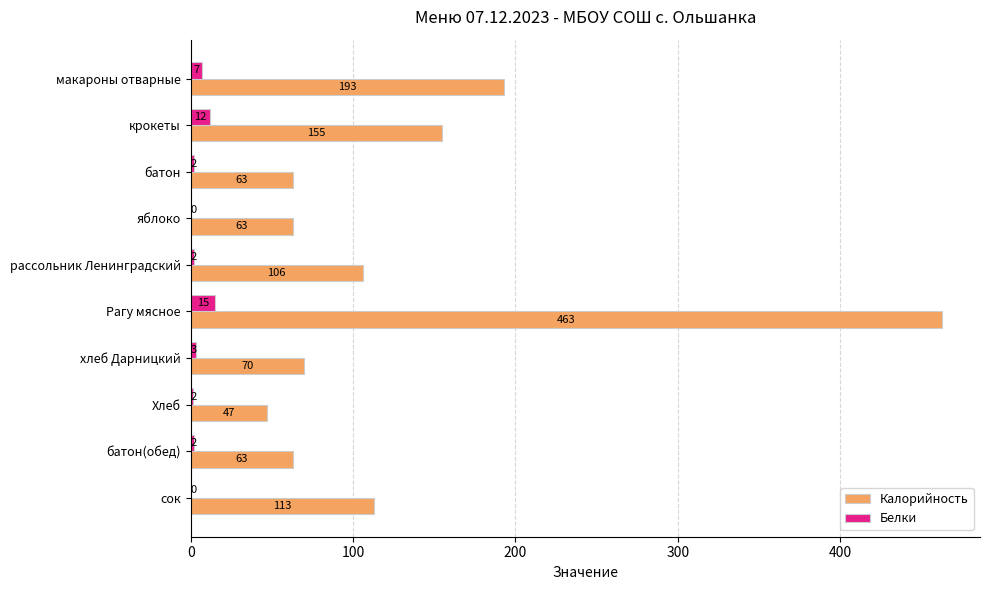

The value of Калорийность at макароны отварные is 85.6. True or false?

False